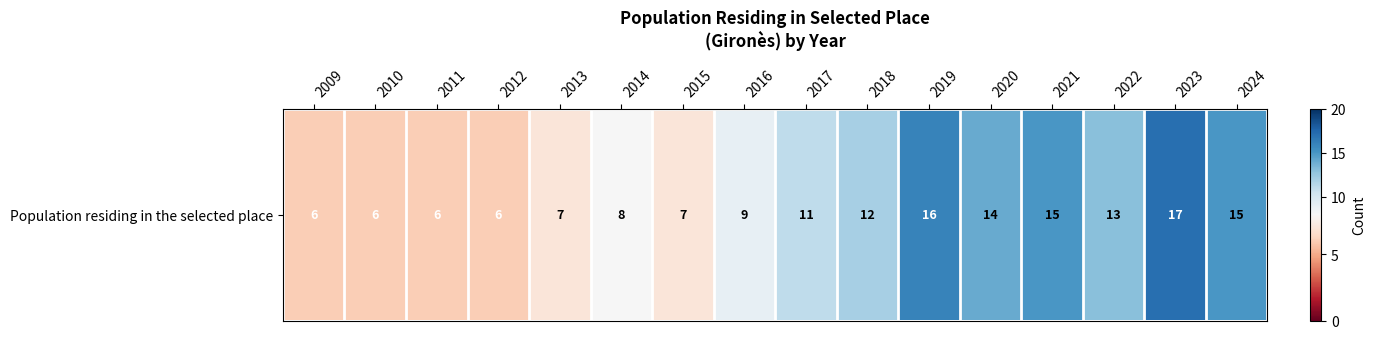

At which category does the chart reach its minimum across all series?

2009